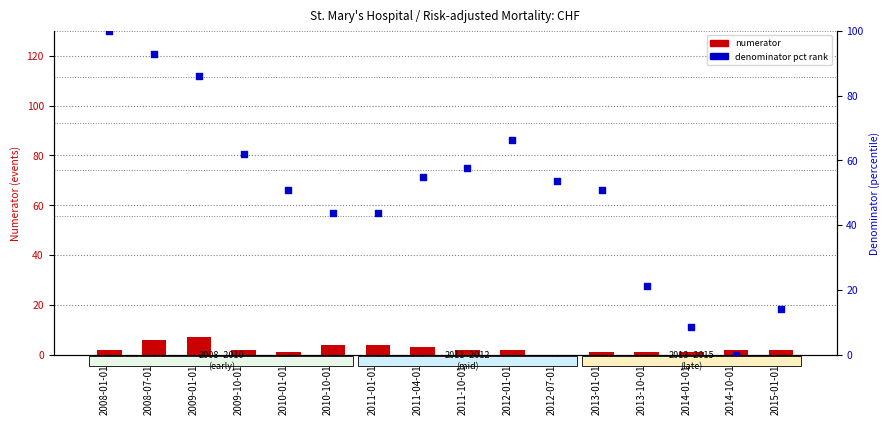

Which series has the largest Y range (max minus min)?

denominator pct rank